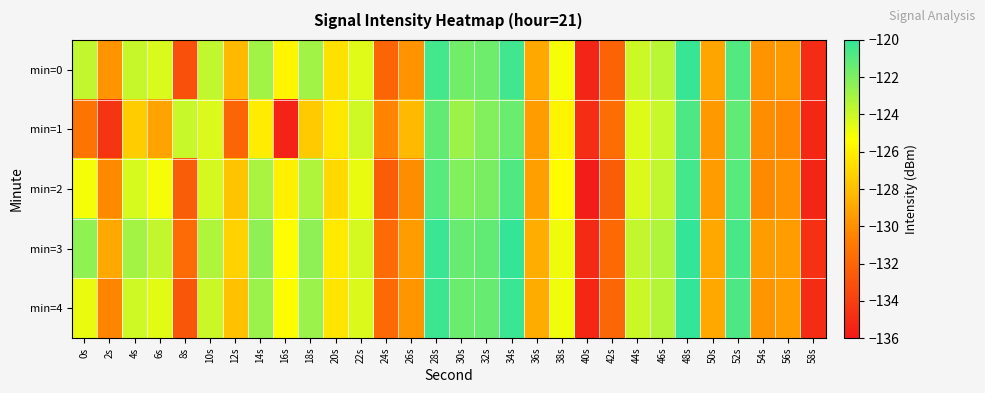

List the series in order of their peak value, lowest first.

min=1, min=2, min=0, min=4, min=3